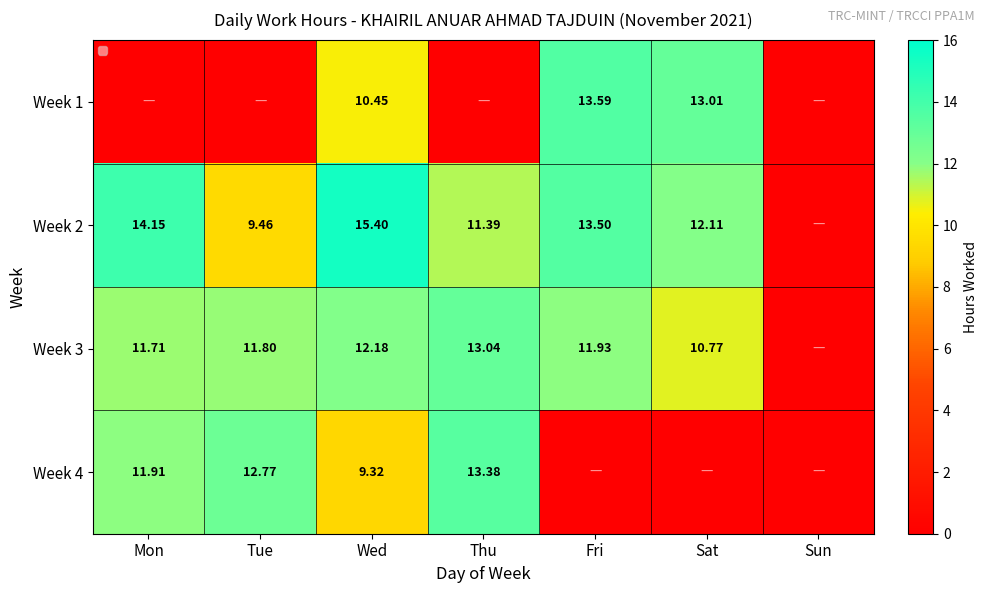

Is the value of Week 3 at Wed greater than the value of Week 2 at Thu?

Yes